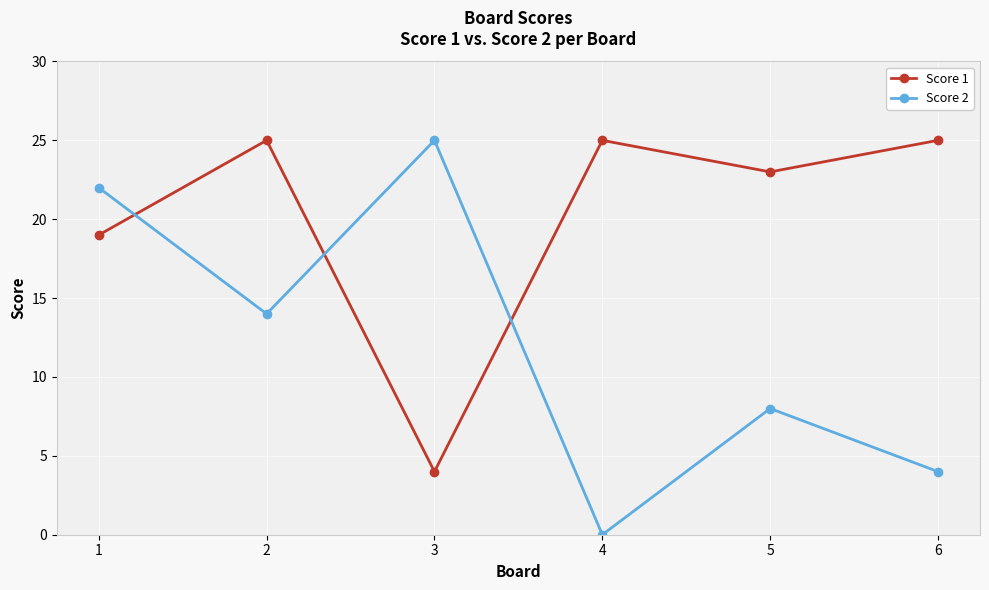

In Score 1, how many points are higher than both neighbors (excluding endpoints)?

2